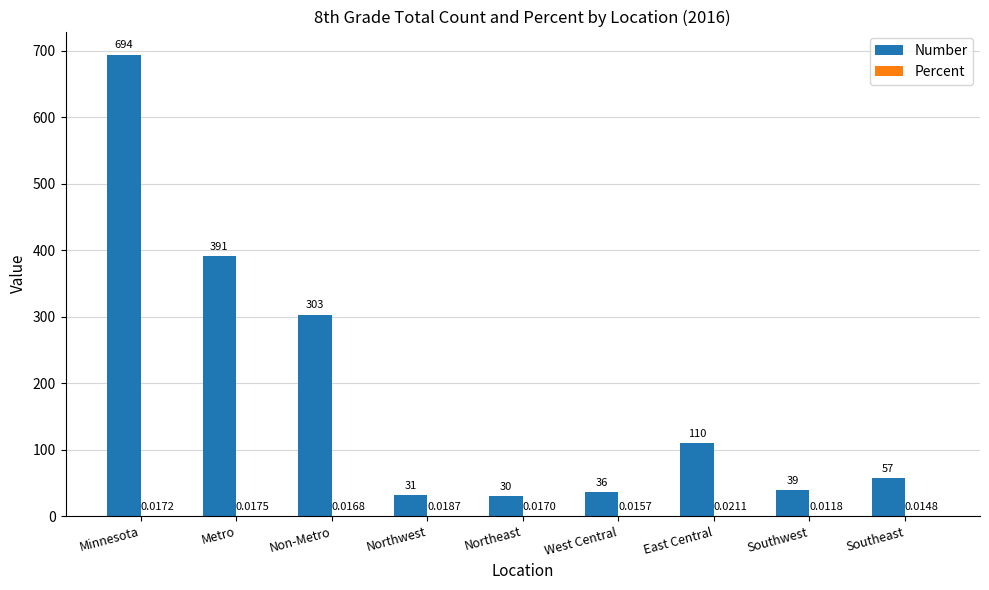

How many categories are shown in the chart?

9